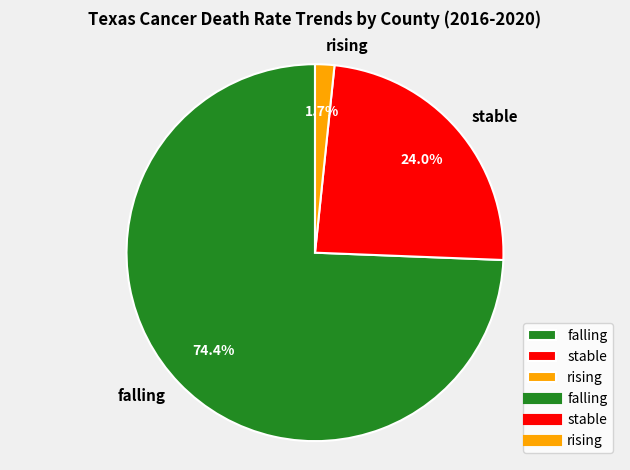

Is it true that rising is 2% of the pie?

True